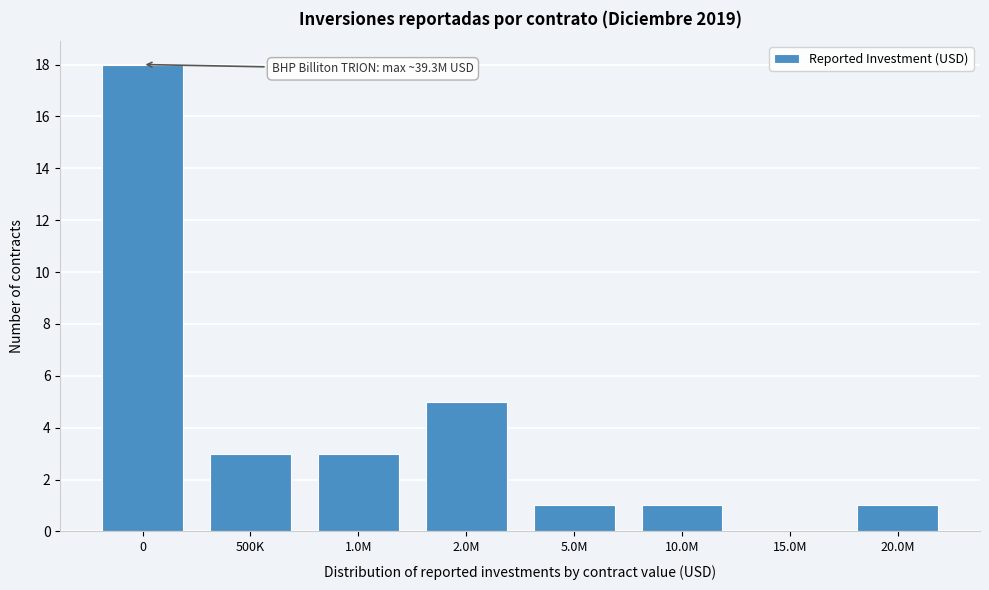

Reading left to right, transcribe all the data shown in this chart.

0=18	500K=3	1.0M=3	2.0M=5	5.0M=1	10.0M=1	15.0M=0	20.0M=1